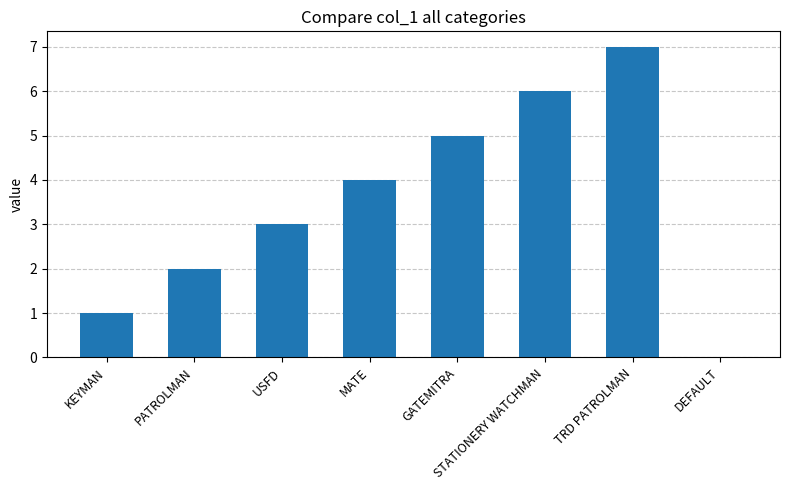

What is the maximum value shown in the chart?

7